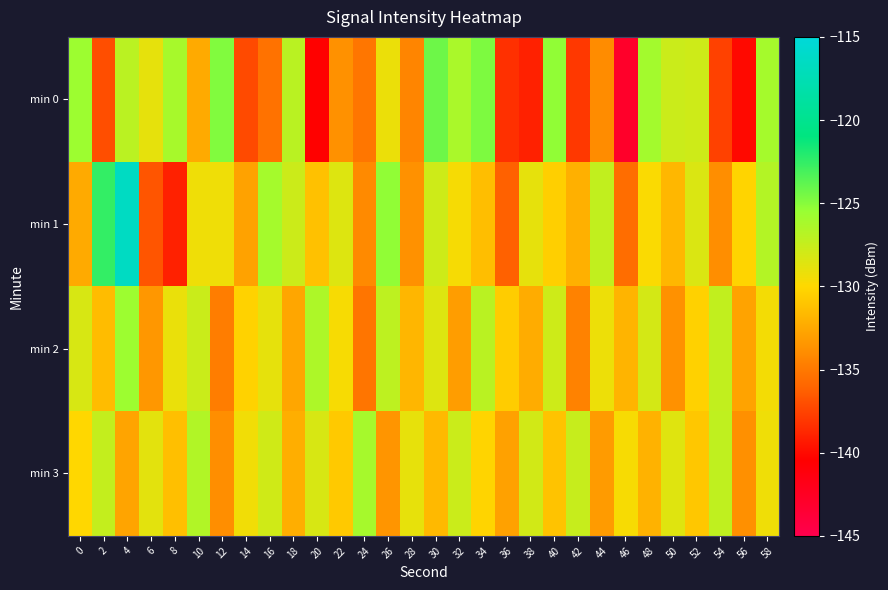

Rank the series at 4 from lowest to highest value.

min 3, min 0, min 2, min 1